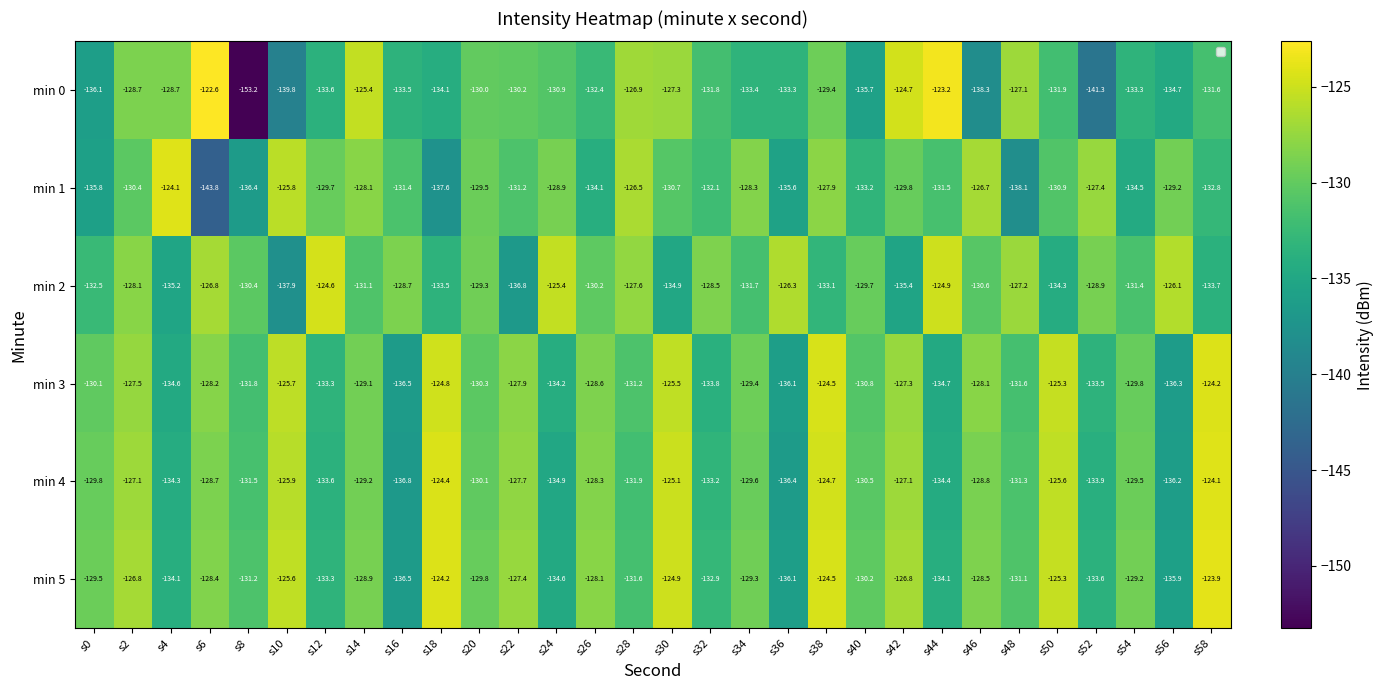

At which category is the sum across all series the highest?

s38